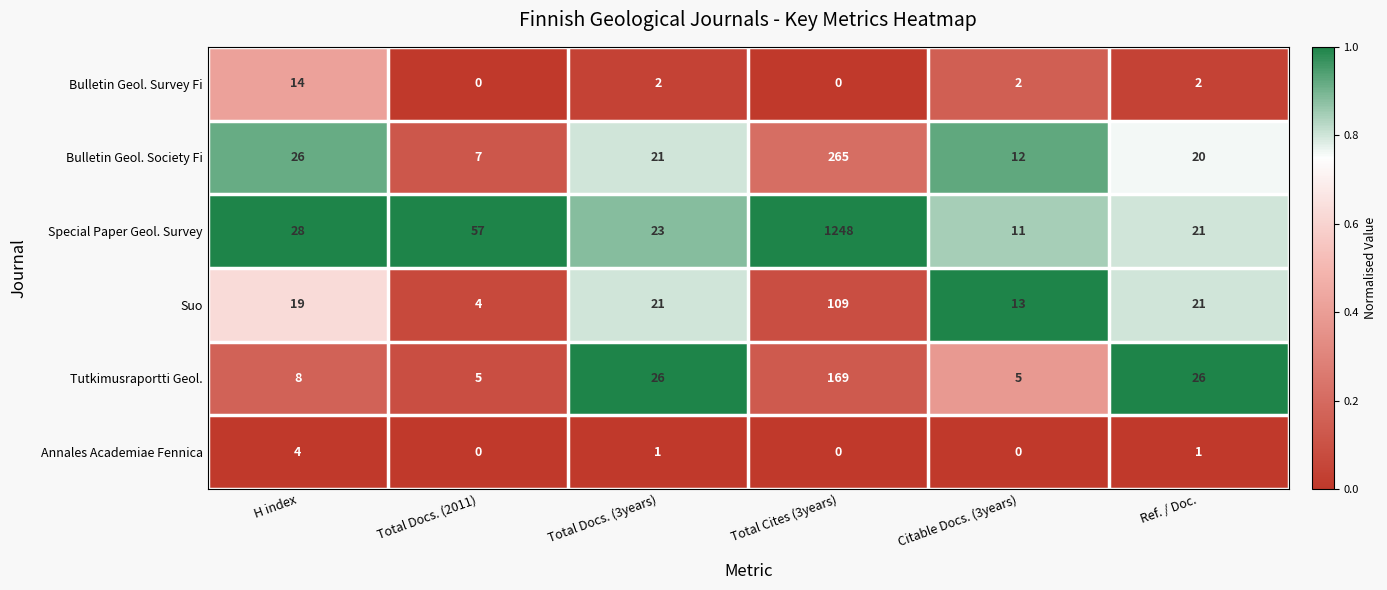

At how many categories does at least one series exceed 0?

6